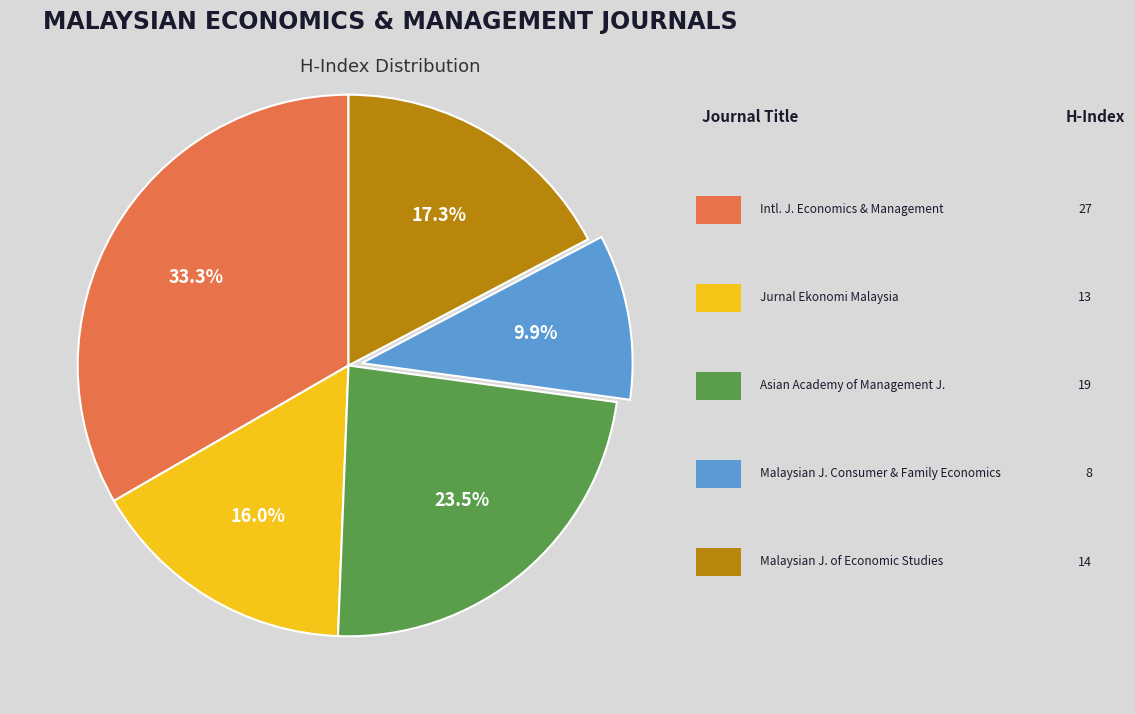

How many segments does this pie chart have?

5